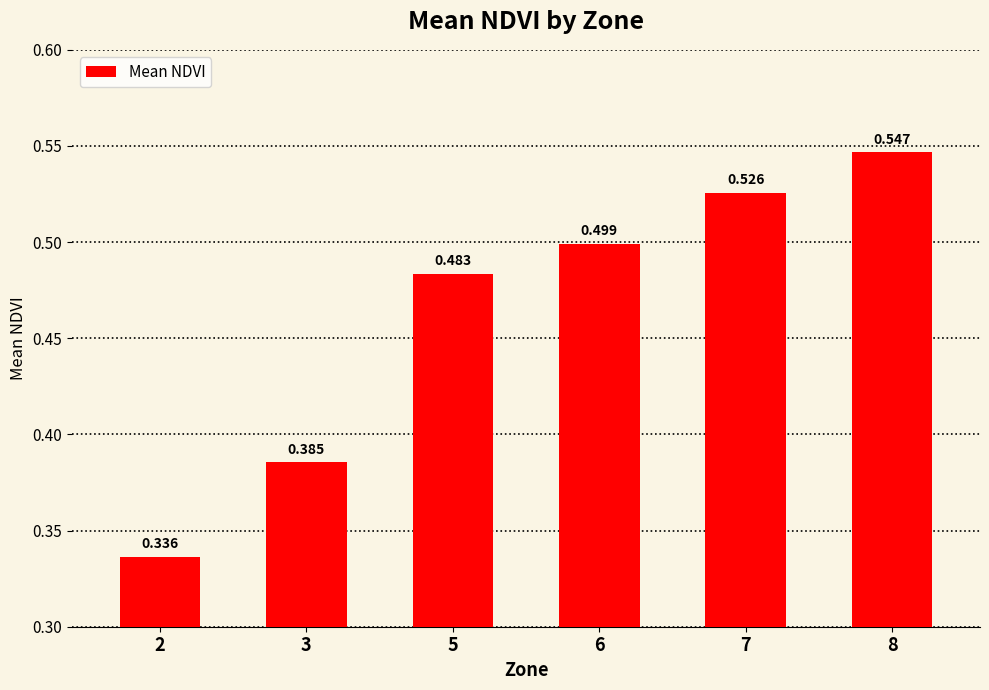

Between 5 and 6, which is larger?

6